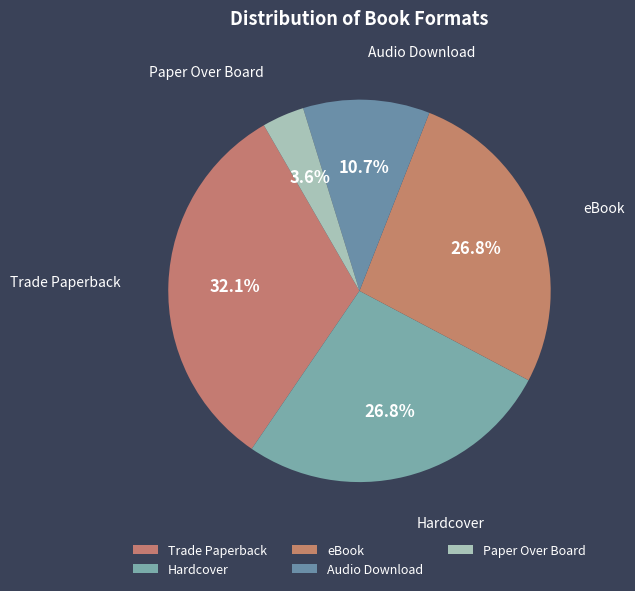

Is there any slice that represents more than half of the pie?

No